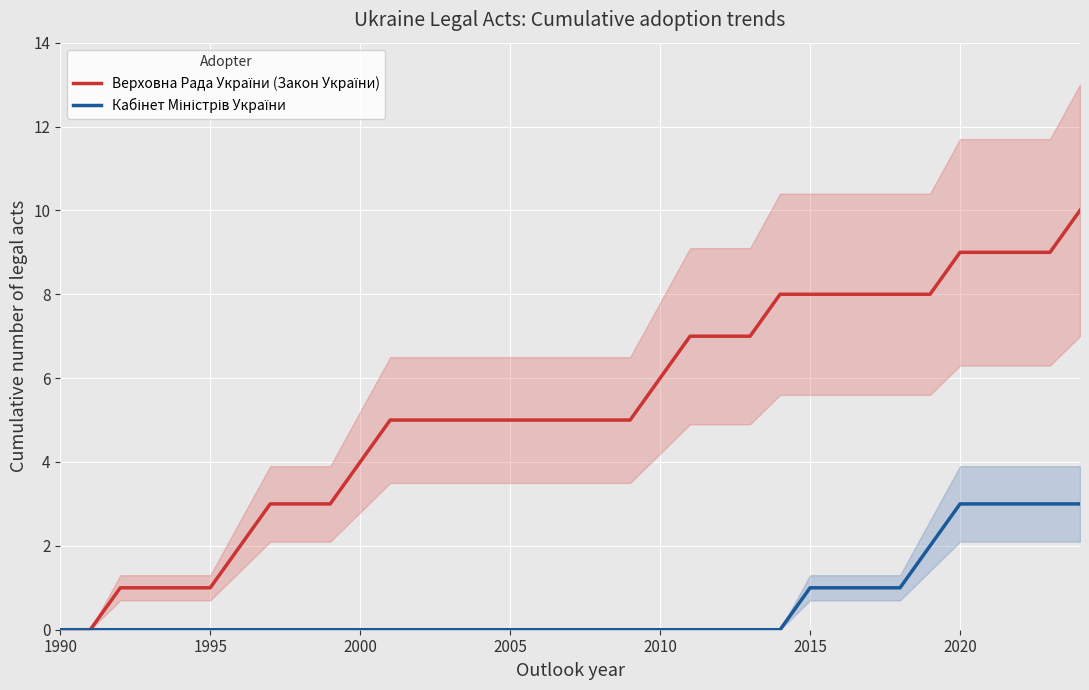

True or false: Верховна Рада України (Закон України) and Кабінет Міністрів України cross at least once.

False